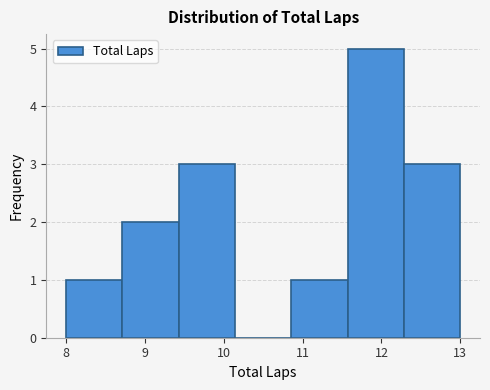

How tall is the bar that spans 11.6 to 12.3 on the x-axis? Neither the bar edges nor the heights are printed on the chart, so give them approximately, as read against the axes.

5